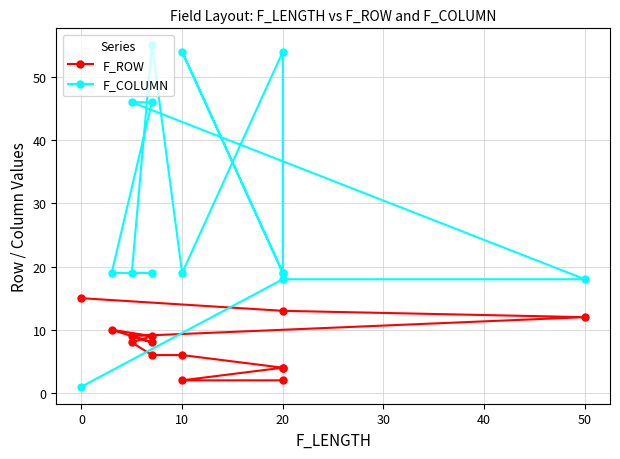

How many values in the F_COLUMN series are below 19?

3